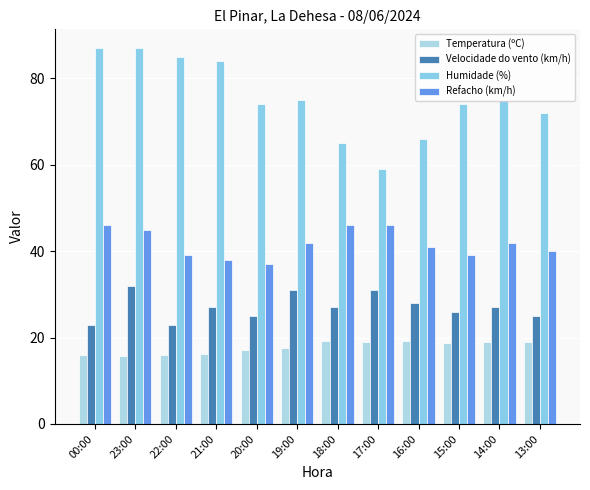

At which label is Humidade (%) closest to 73?

20:00